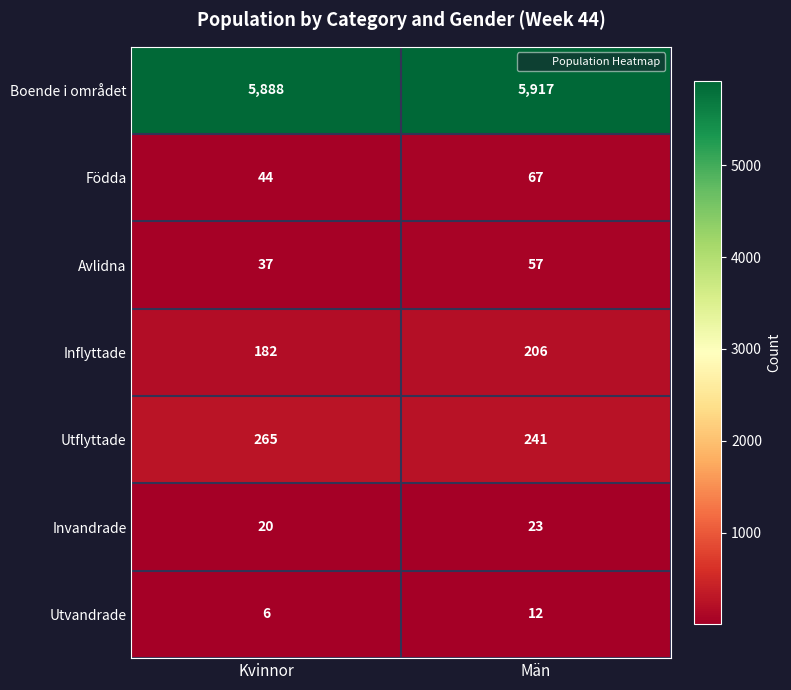

Reading right to left, what are all the values shown in this chart?

Boende i området: 5917	5888
Födda: 67	44
Avlidna: 57	37
Inflyttade: 206	182
Utflyttade: 241	265
Invandrade: 23	20
Utvandrade: 12	6